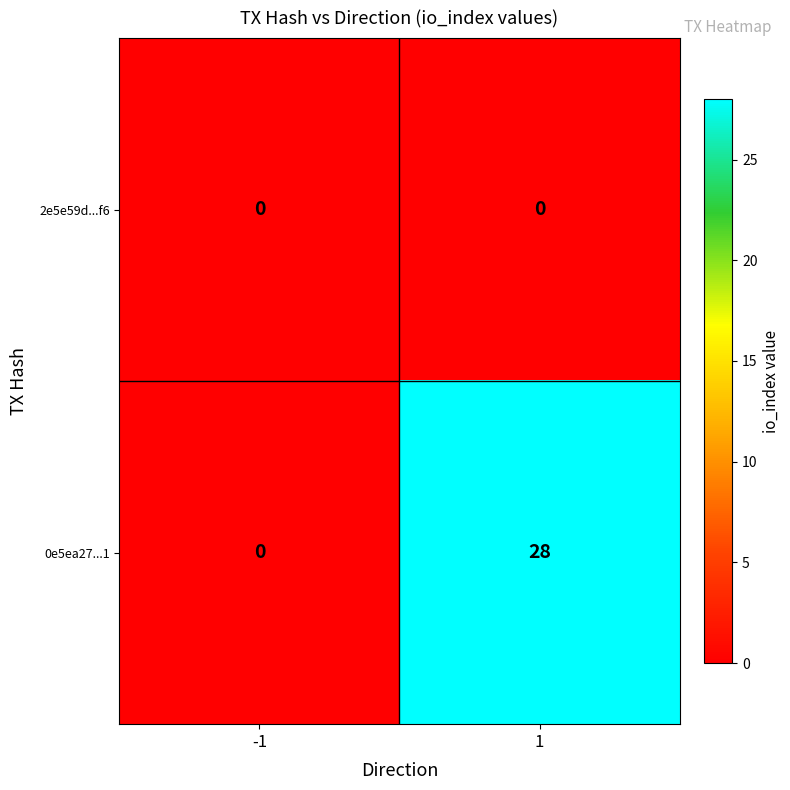

At 1, list the series in order from largest to smallest.

0e5ea27...1, 2e5e59d...f6